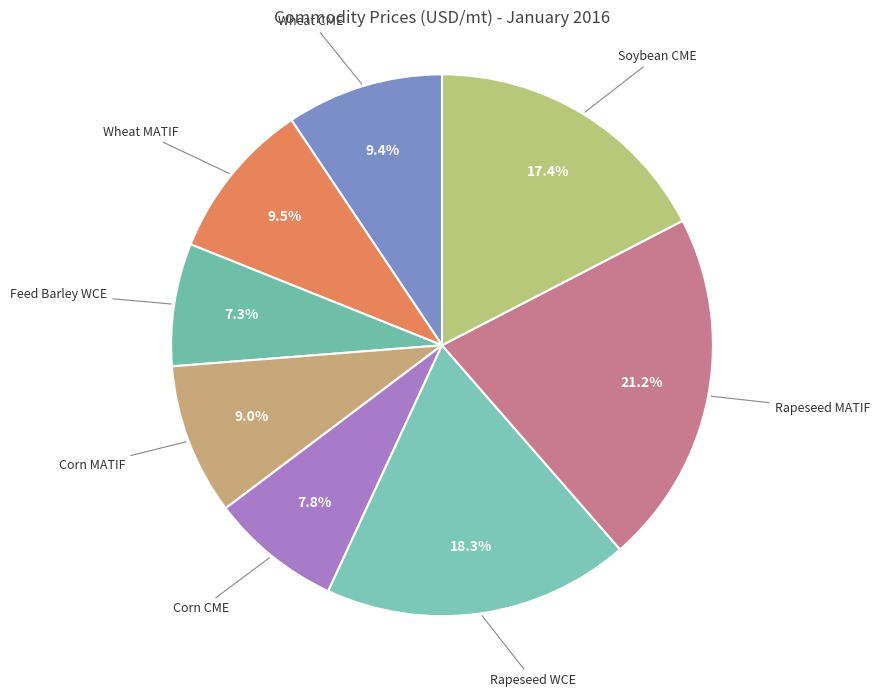

To the nearest percent, what portion does Rapeseed WCE represent?

18%